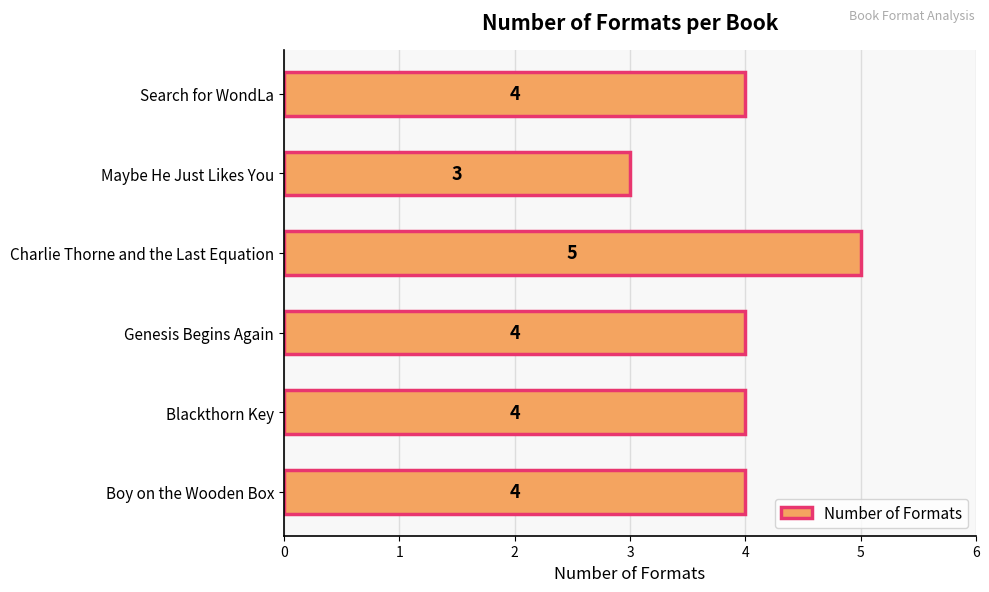

Reading top to bottom, list all the values displayed in this chart.

4	3	5	4	4	4